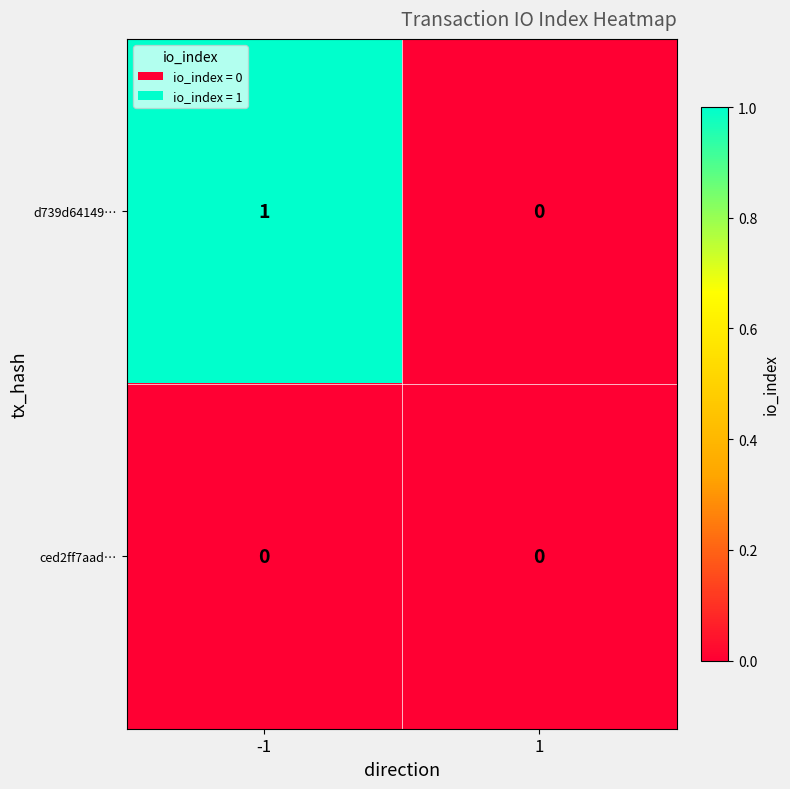

Which series changed the most between -1 and 1?

d739d64149…